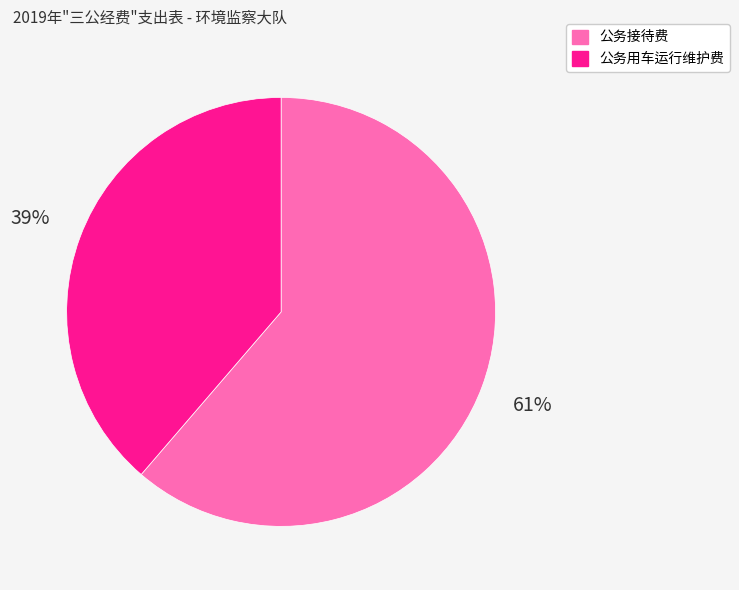

To the nearest percent, what portion does 公务接待费 represent?

61%